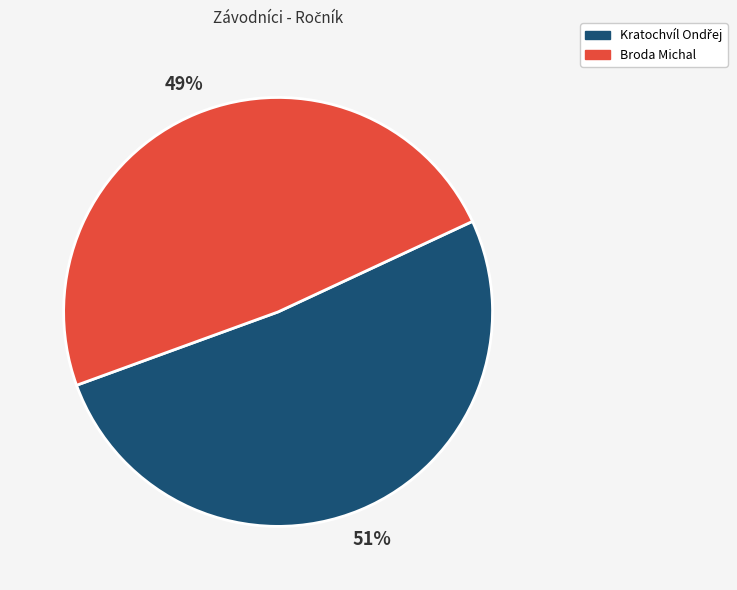

Is it true that Broda Michal is 61% of the pie?

False